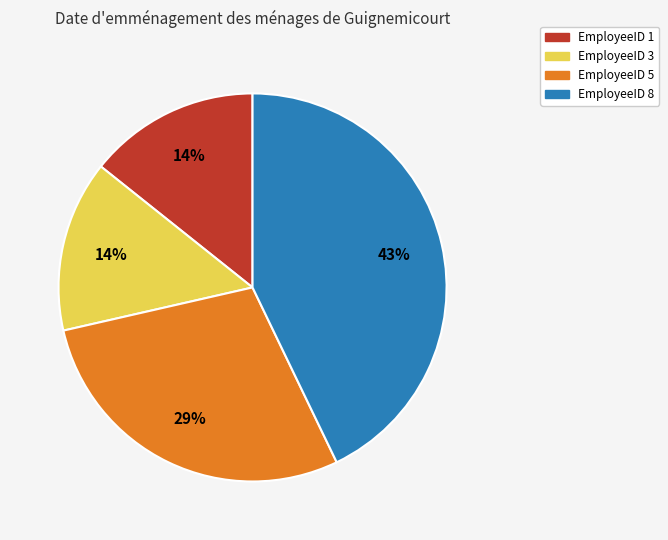

How many slices are in this pie chart?

4